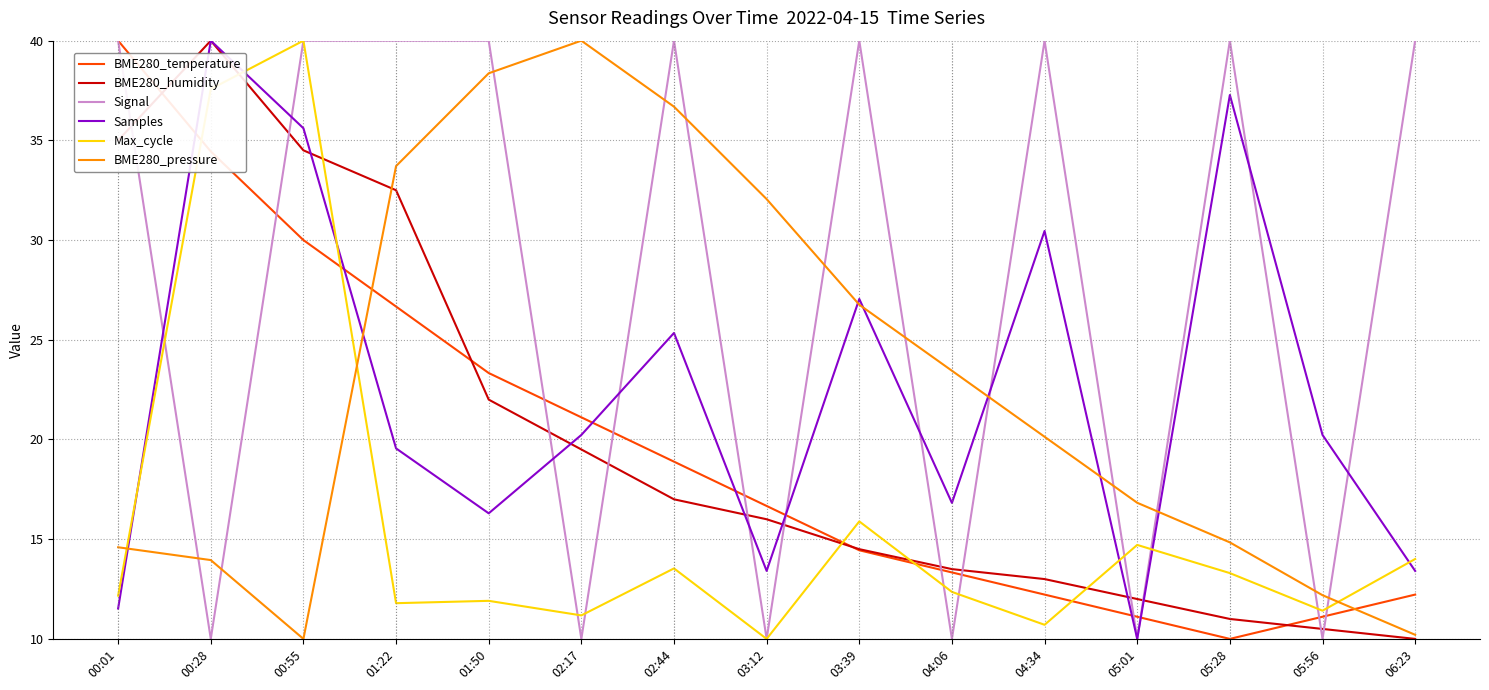

True or false: BME280_humidity has more than 0 points higher than both neighbors.

True